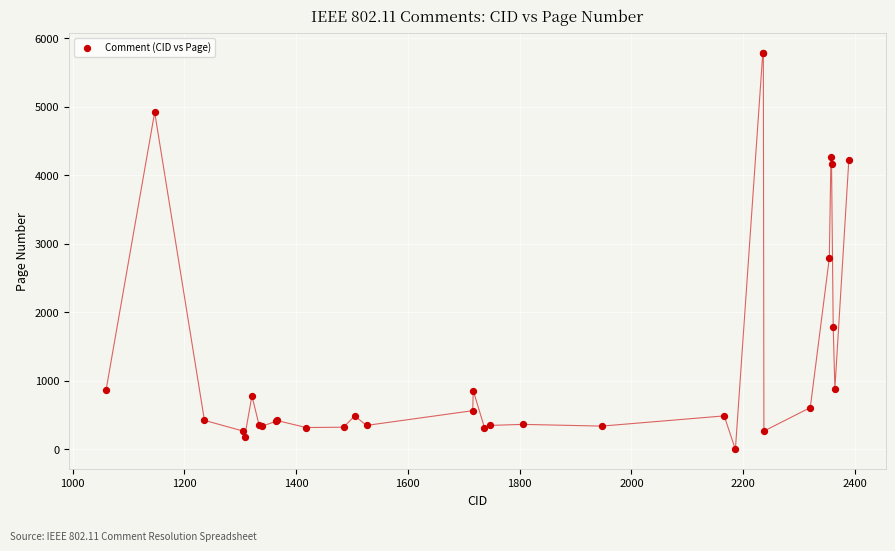

What Y value in the scatter plot is closest to 2894?

2791